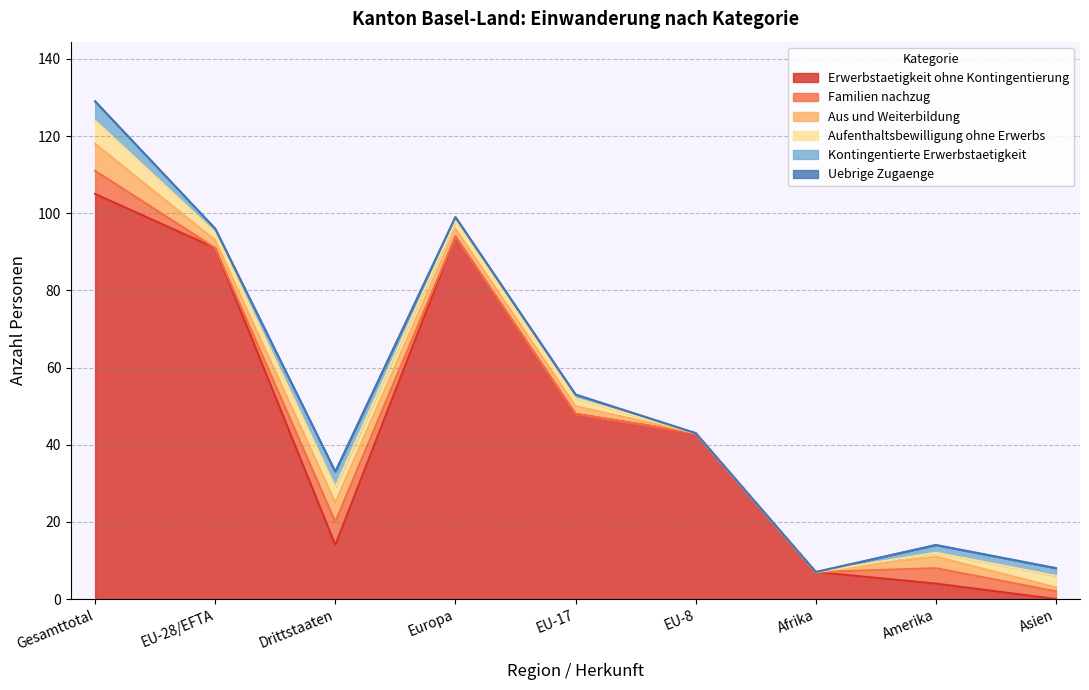

In Aus und Weiterbildung, how many points are lower than both neighbors (excluding endpoints)?

1